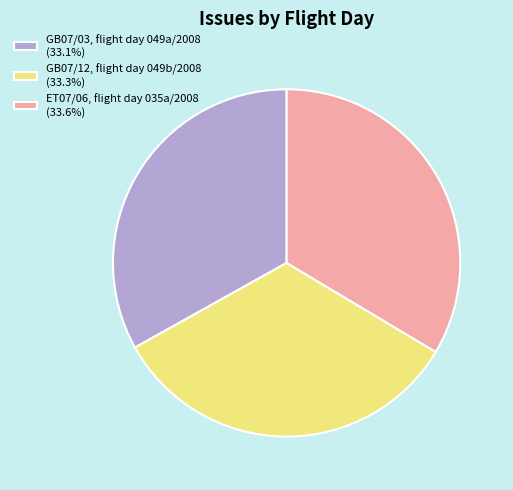

Is it true that ET07/06, flight day 035a/2008 is 34% of the pie?

True